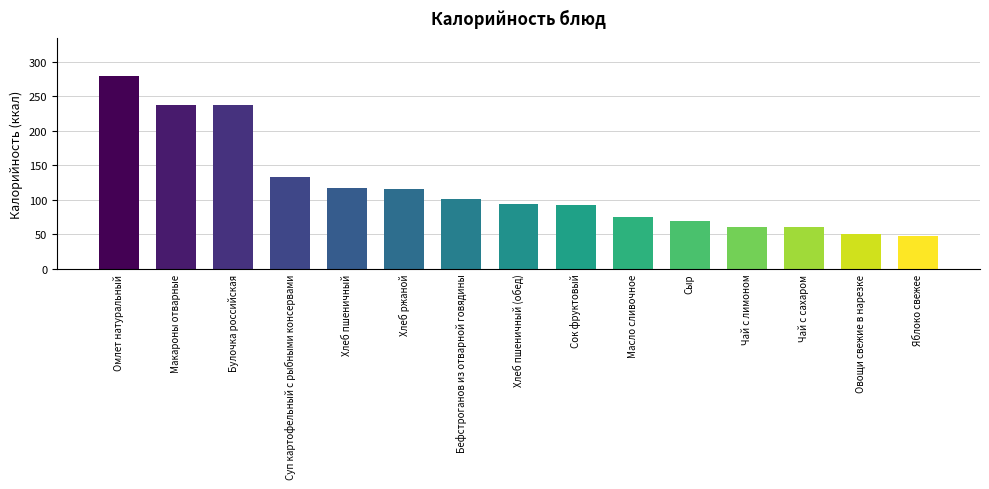

Where does the data first go above 94?

Омлет натуральный